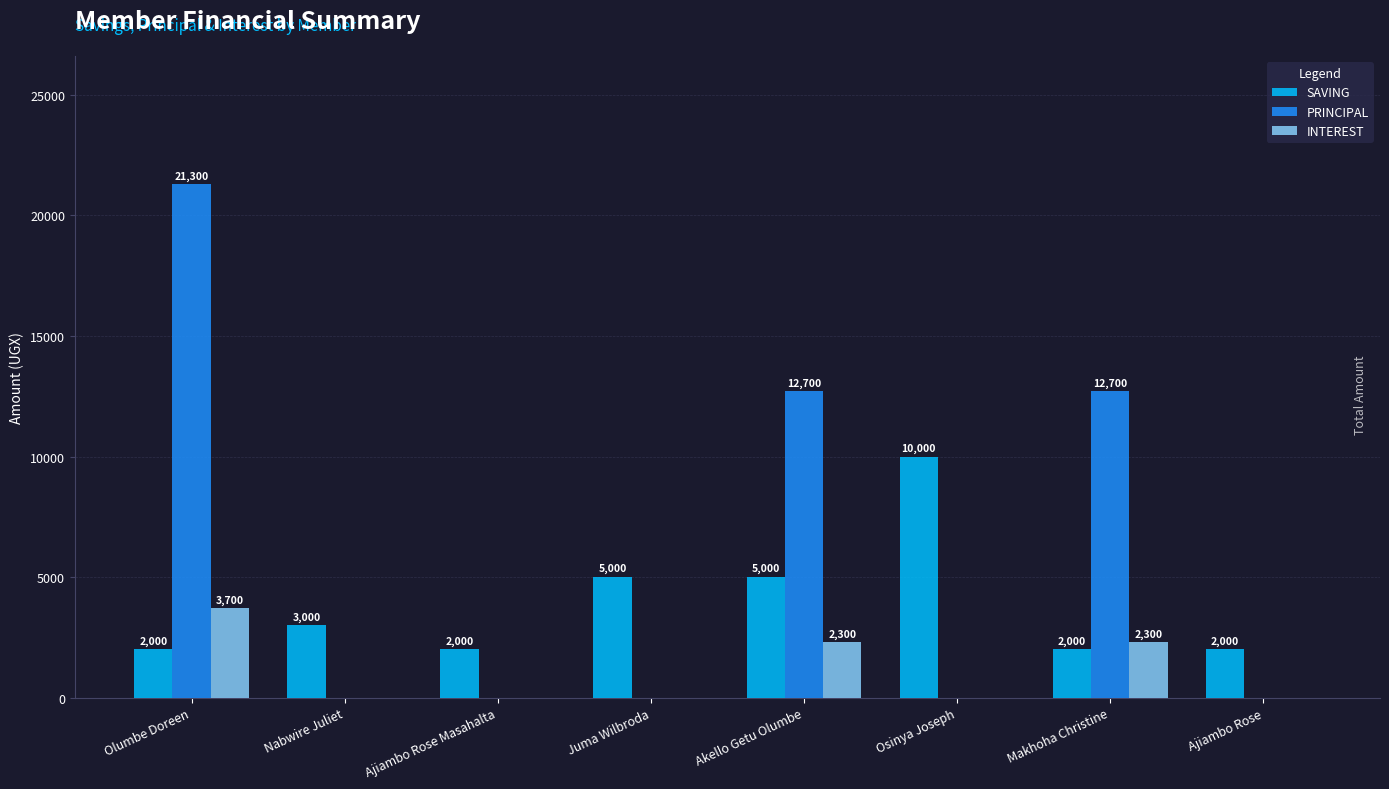

At which category is the sum across all series the highest?

Olumbe Doreen